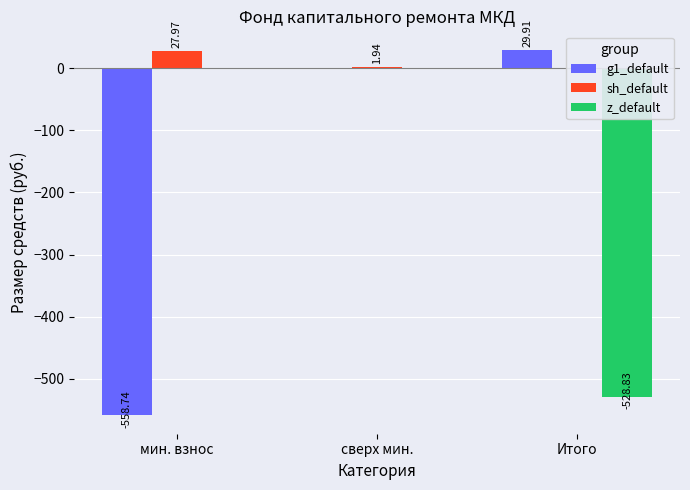

What position from the left is Итого?

3